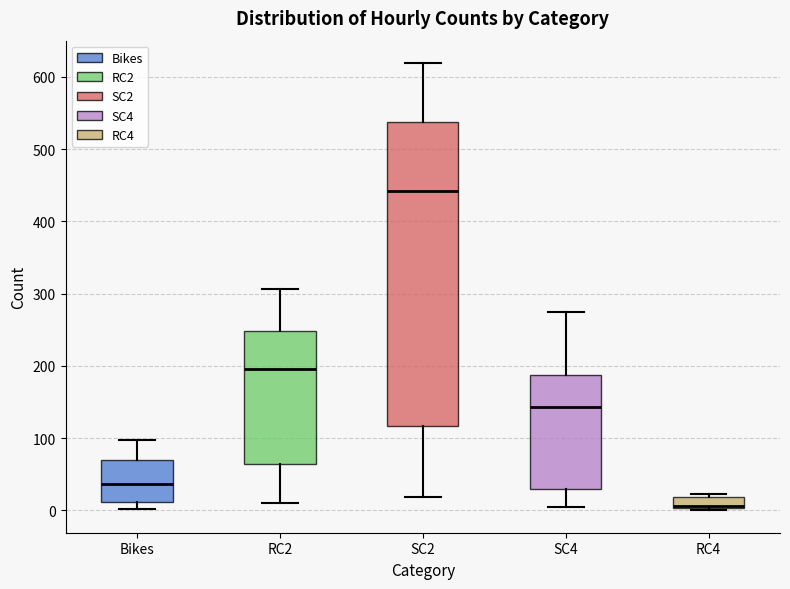

Comparing the boxes themselves (not the whiskers), which one is the tallest?

SC2